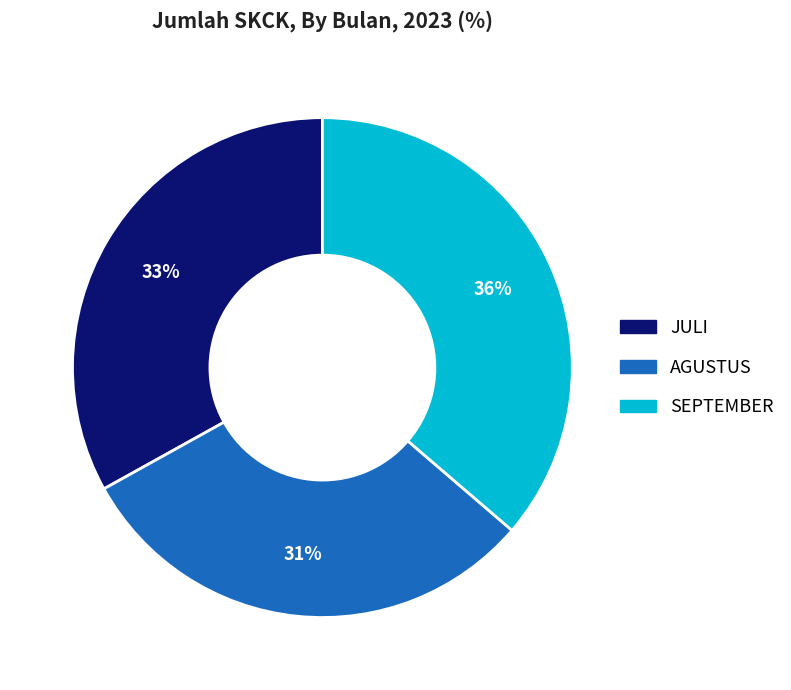

Count the number of slices in the pie.

3